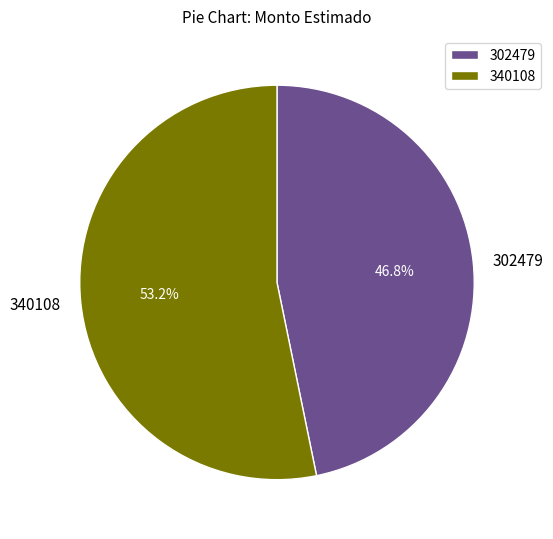

Which category has the smallest portion of the pie?

302479